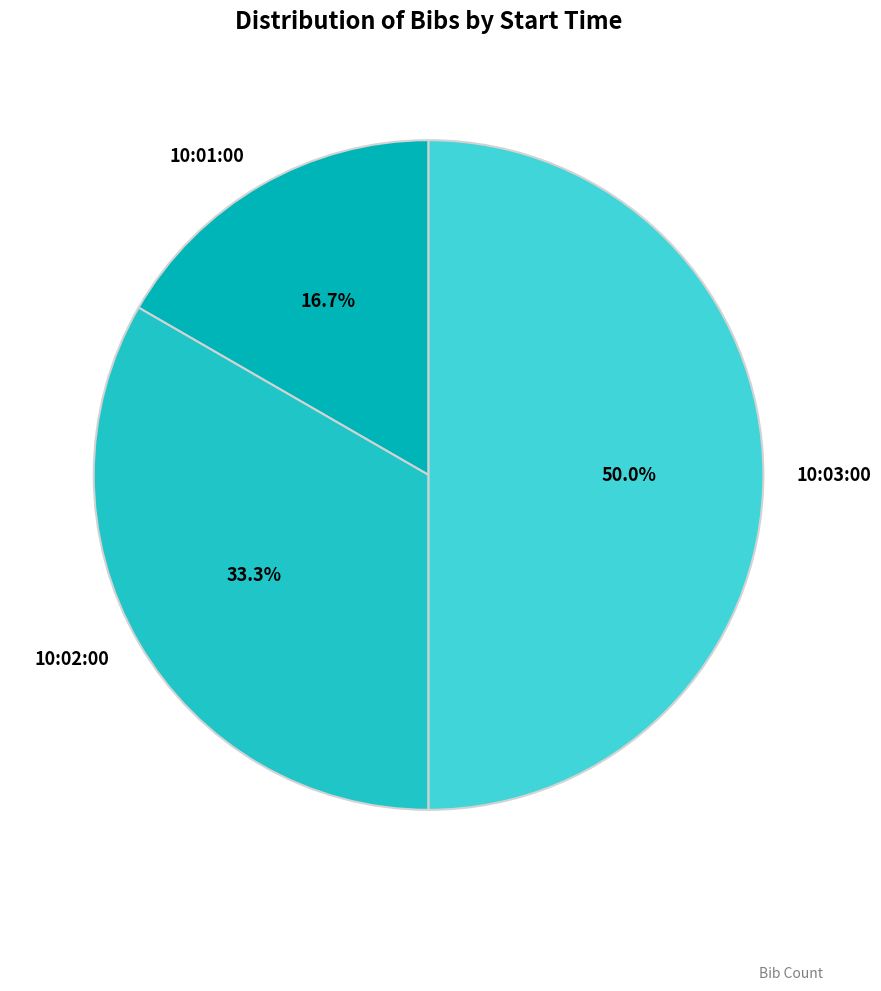

Combined, what portion of the pie is 10:01:00 and 10:03:00?

66.7%